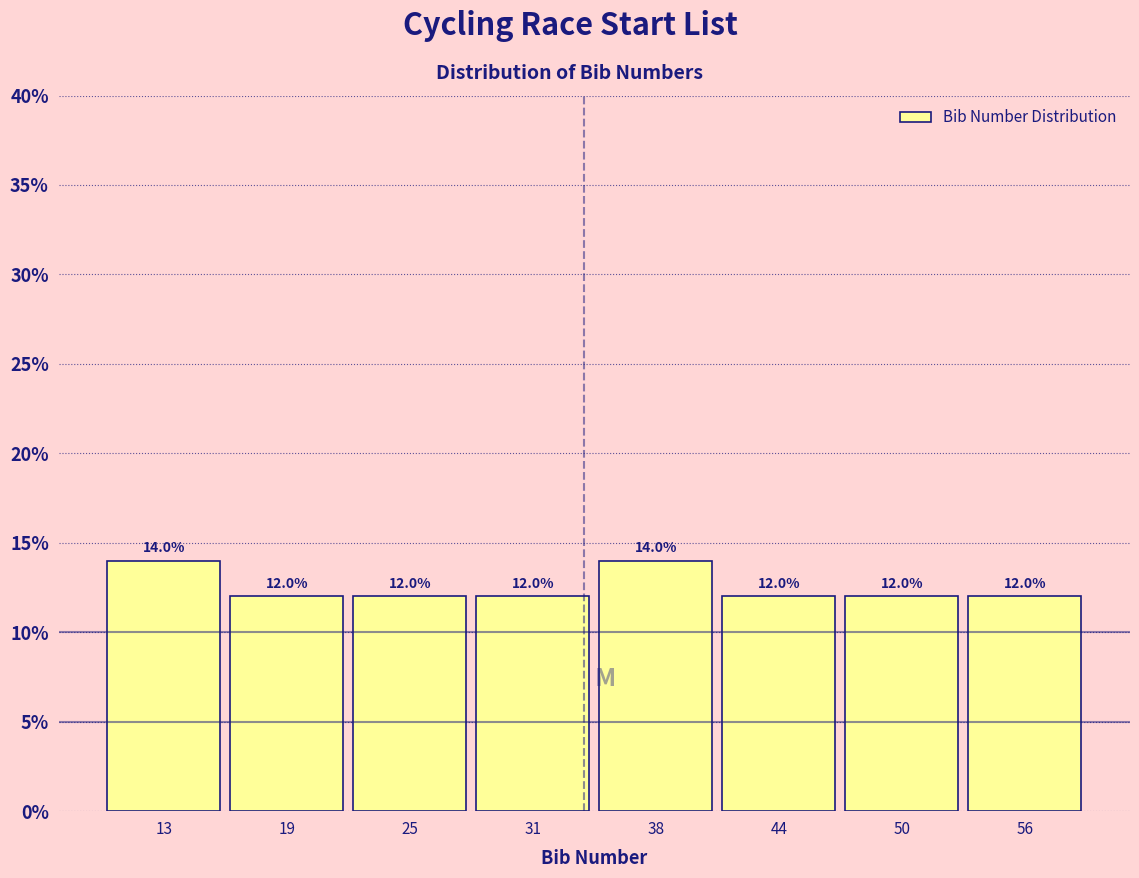

Reading left to right, extract all data points from this chart.

13=14.0	19=12.0	25=12.0	31=12.0	38=14.0	44=12.0	50=12.0	56=12.0